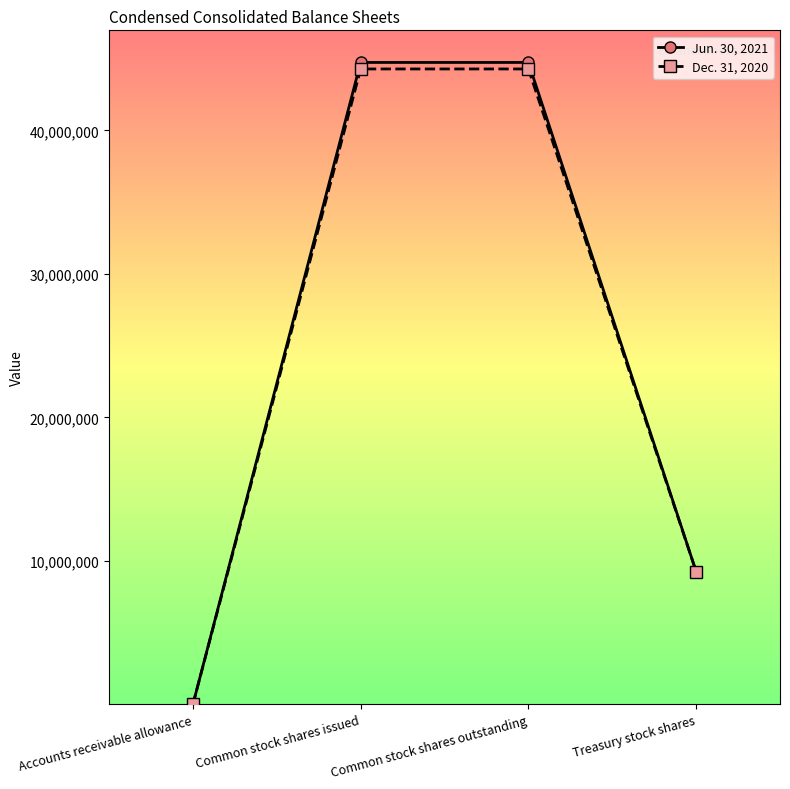

Rank the series by their average value, from highest to lowest.

Jun. 30, 2021, Dec. 31, 2020